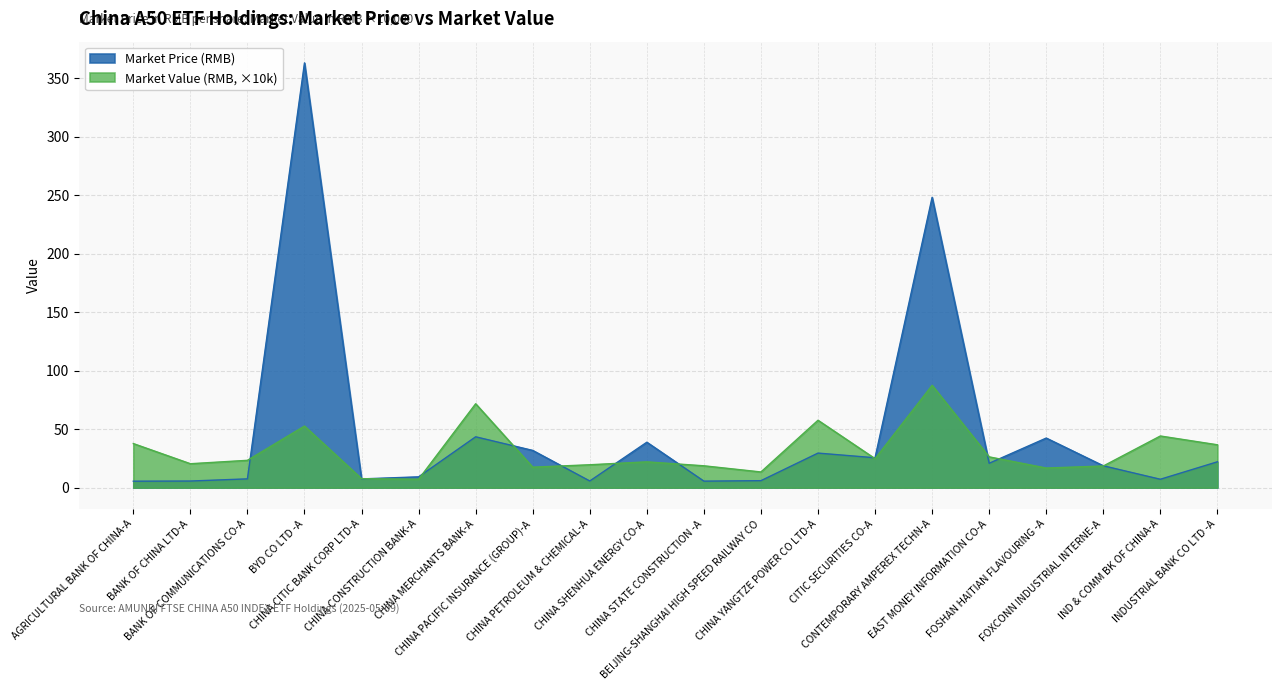

What are all the series names shown in the legend?

Market Price (RMB), Market Value (RMB, ×10k)